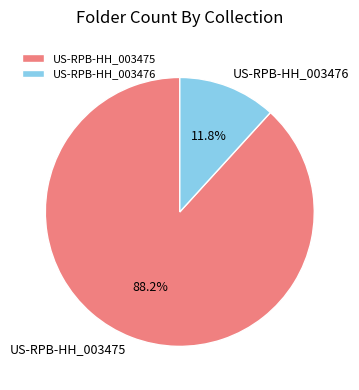

Which slice is the largest?

US-RPB-HH_003475